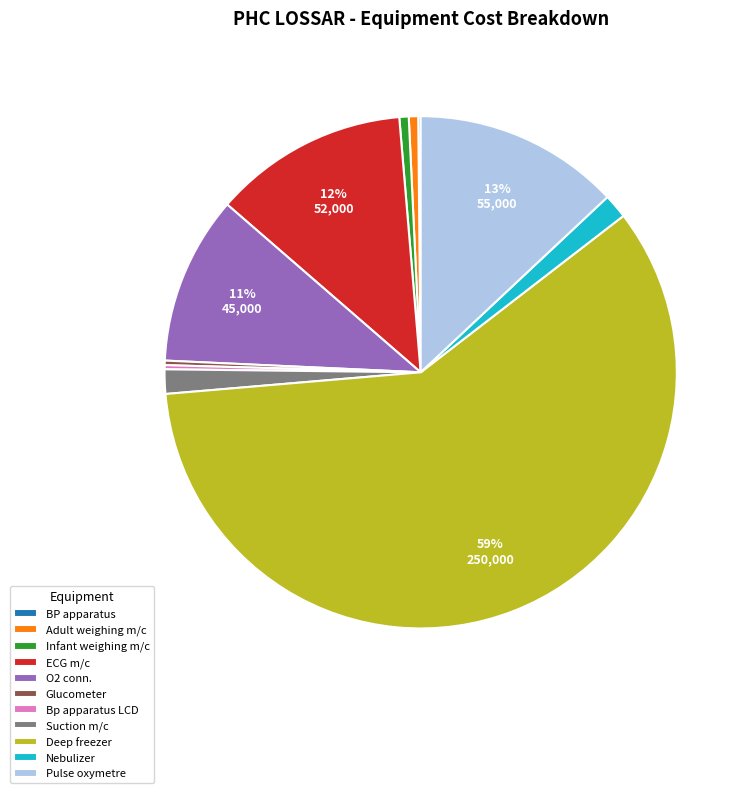

Which category accounts for the majority?

Deep freezer